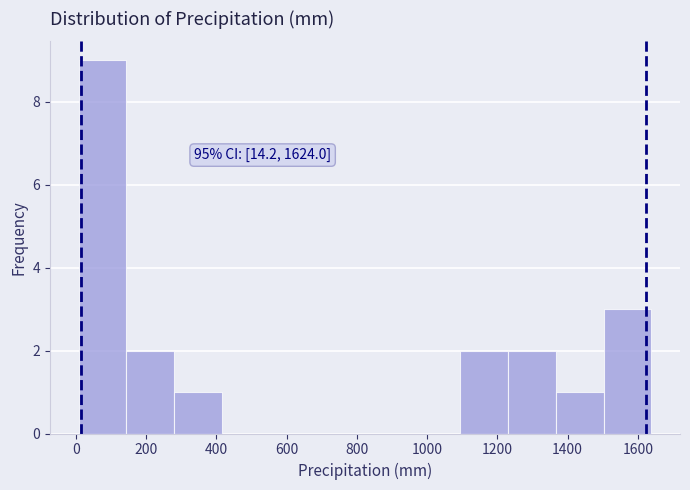

Which range on the x-axis has the tallest bar?

0 to 140